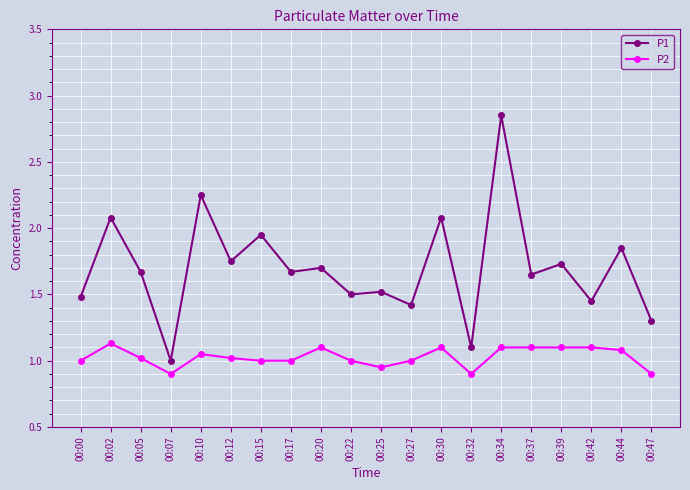

Which category has the highest value in the P1 series?

00:34